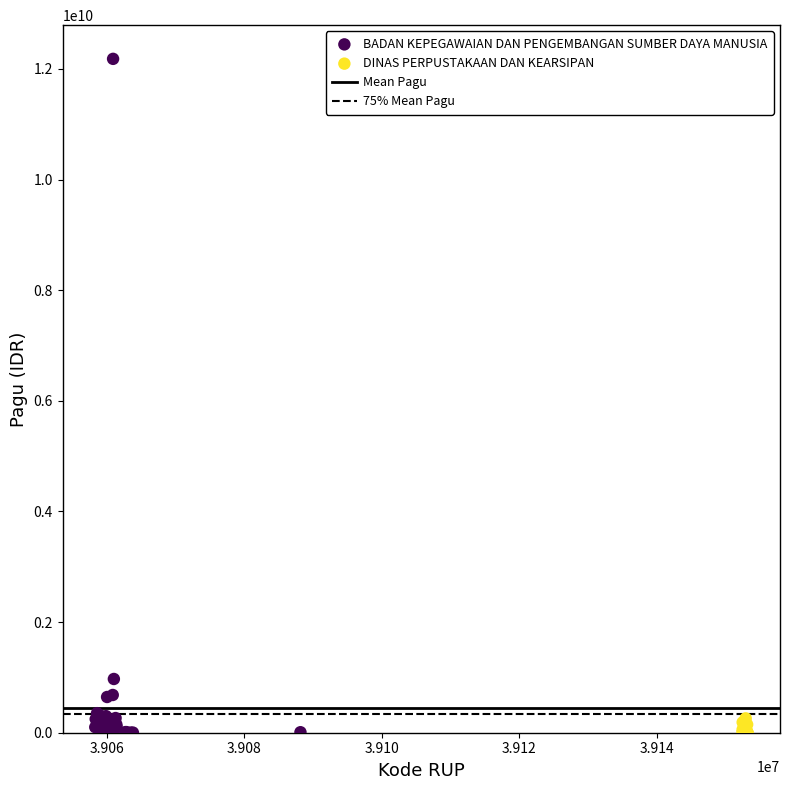

Which series has the largest Y range (max minus min)?

BADAN KEPEGAWAIAN DAN PENGEMBANGAN SUMBER DAYA MANUSIA